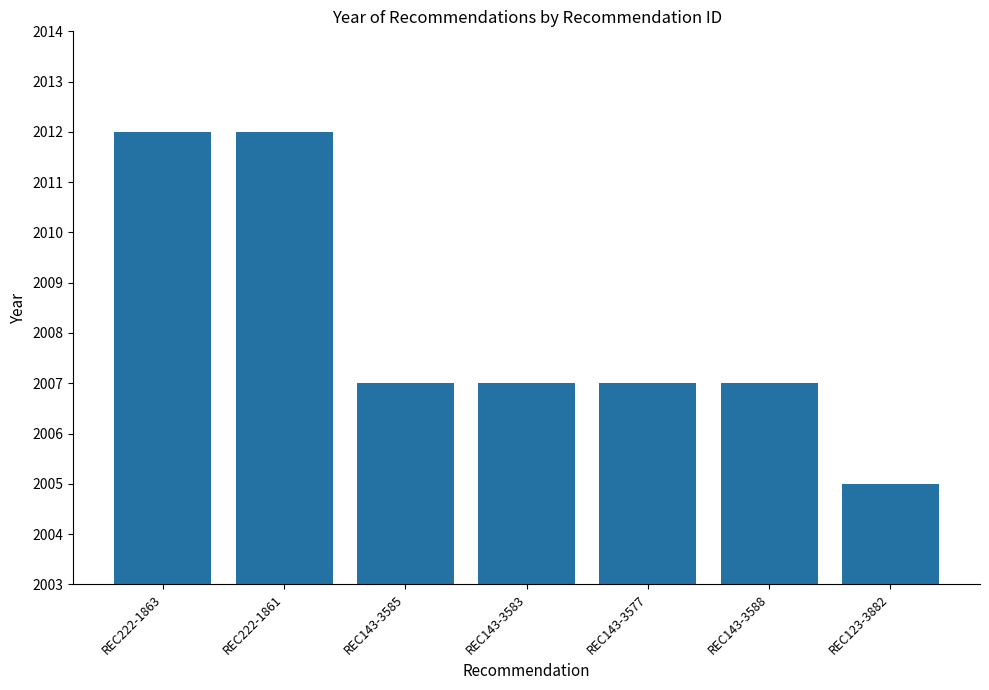

What is the label of the 6th bar from the right?

REC222-1861